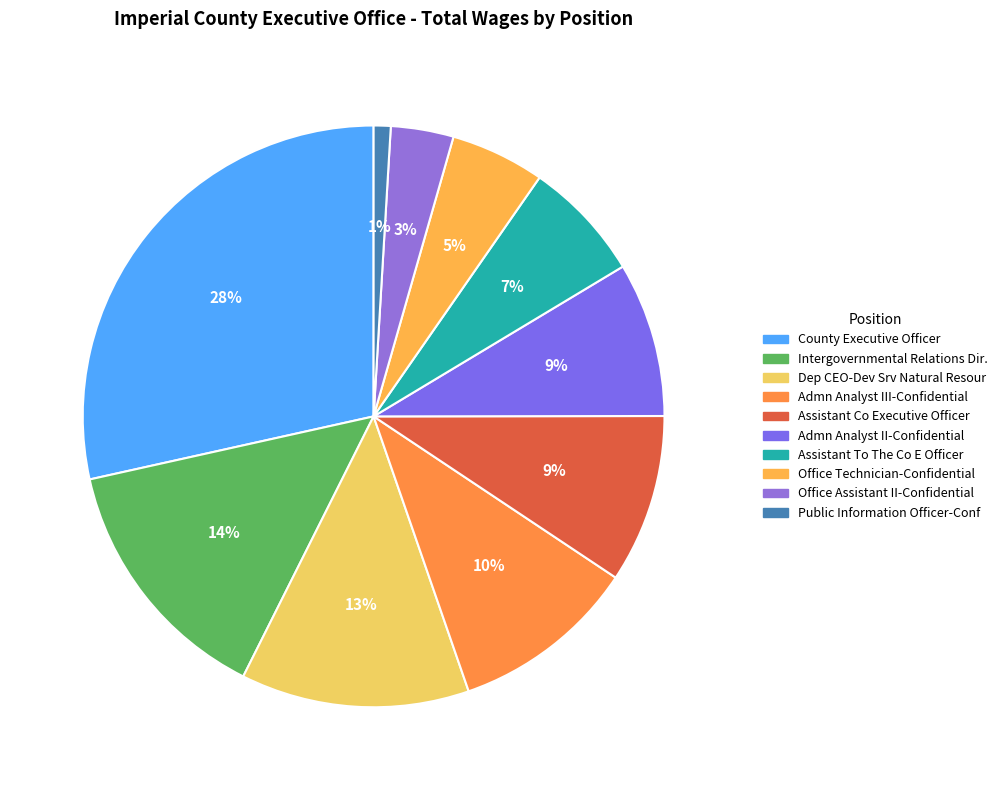

How many slices are in this pie chart?

10